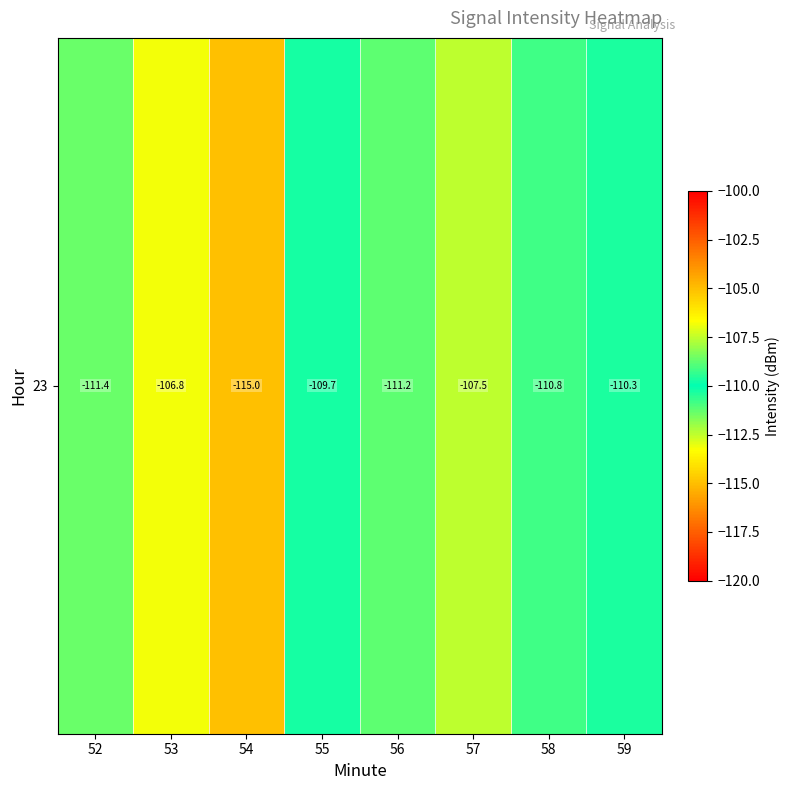

True or false: the data shows -110.3 at 59.

True